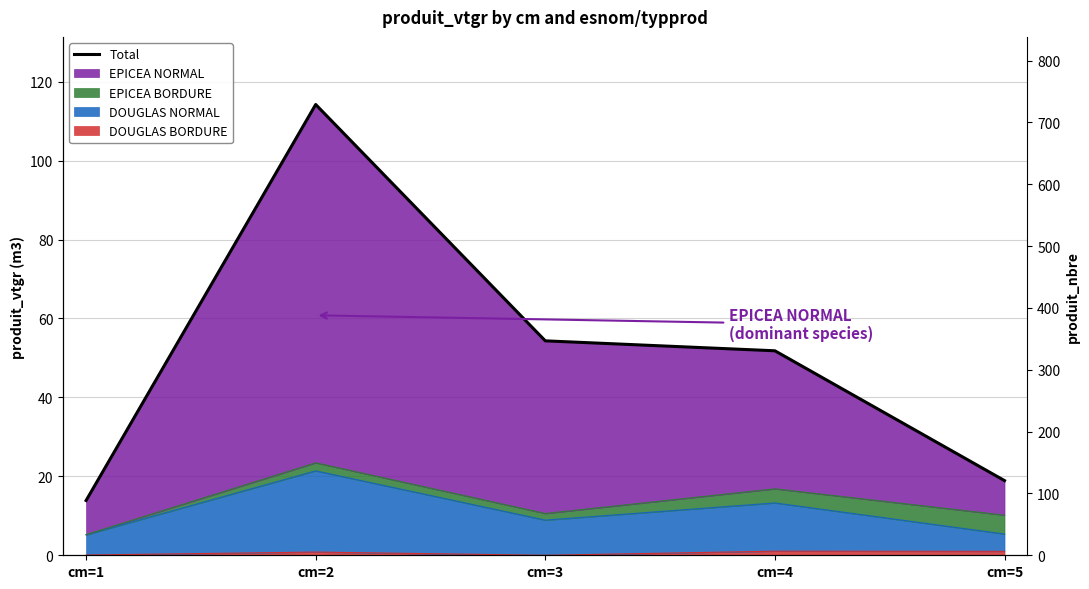

List the labels in order of value, smallest first.

cm=1, cm=5, cm=4, cm=3, cm=2